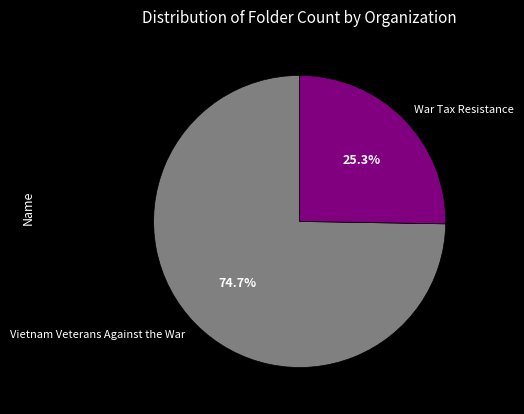

What is the ratio of the value at War Tax Resistance to the value at Vietnam Veterans Against the War?

0.3